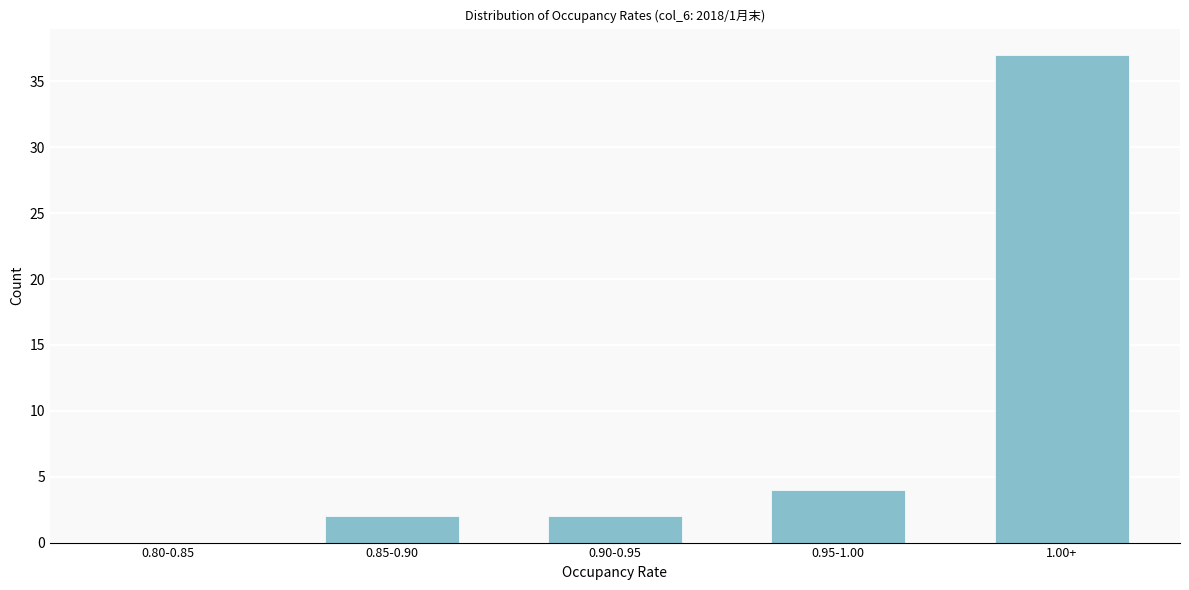

Between 0.80-0.85 and 0.85-0.90, which is larger?

0.85-0.90